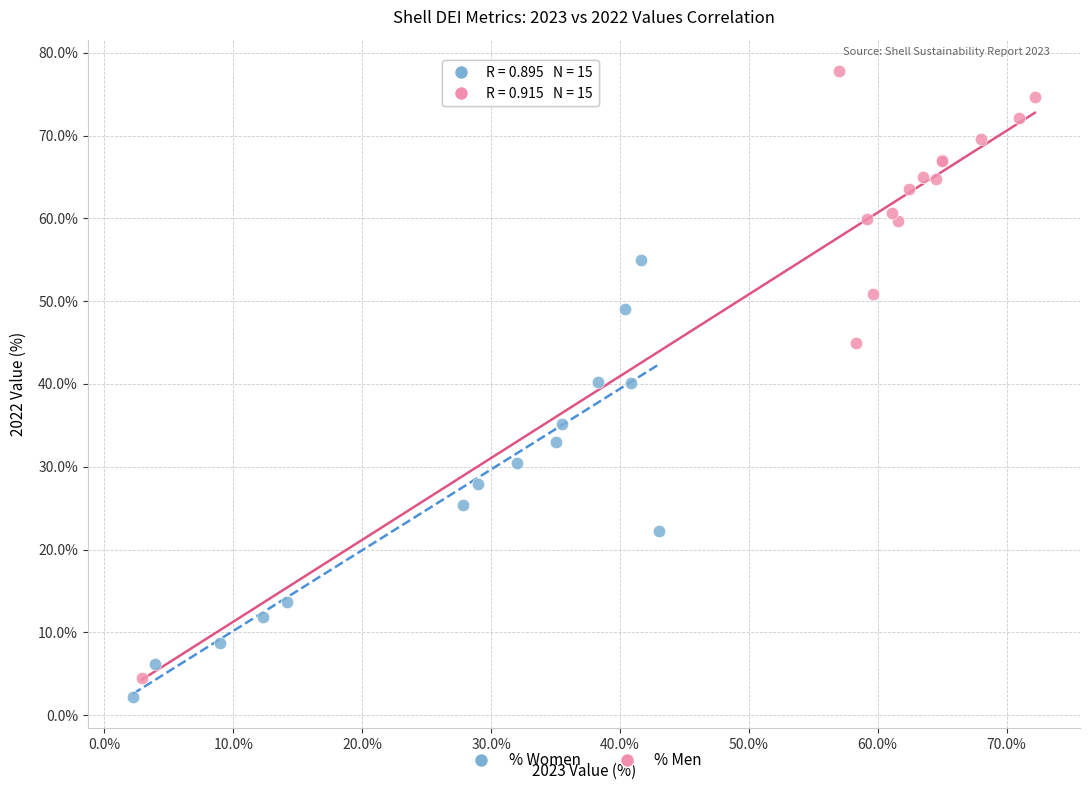

Which series has the widest spread of Y values?

% Men